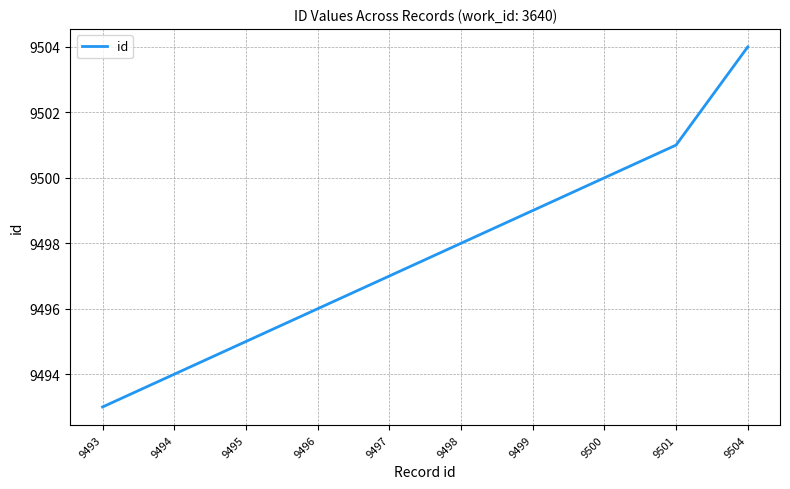

List the labels in order of value, smallest first.

9493, 9494, 9495, 9496, 9497, 9498, 9499, 9500, 9501, 9504